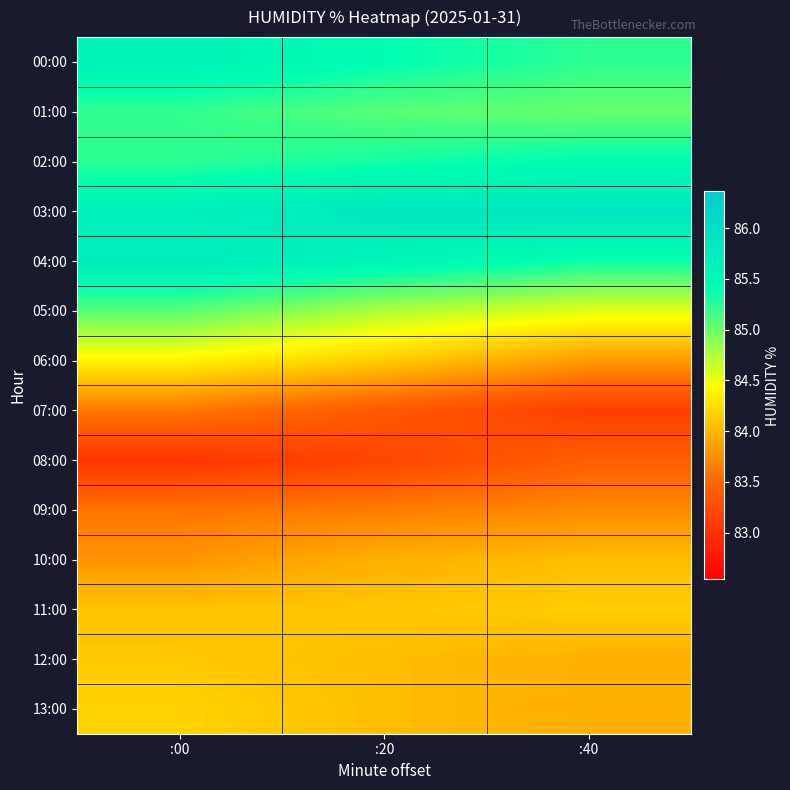

At how many categories does at least one series exceed 83?

3